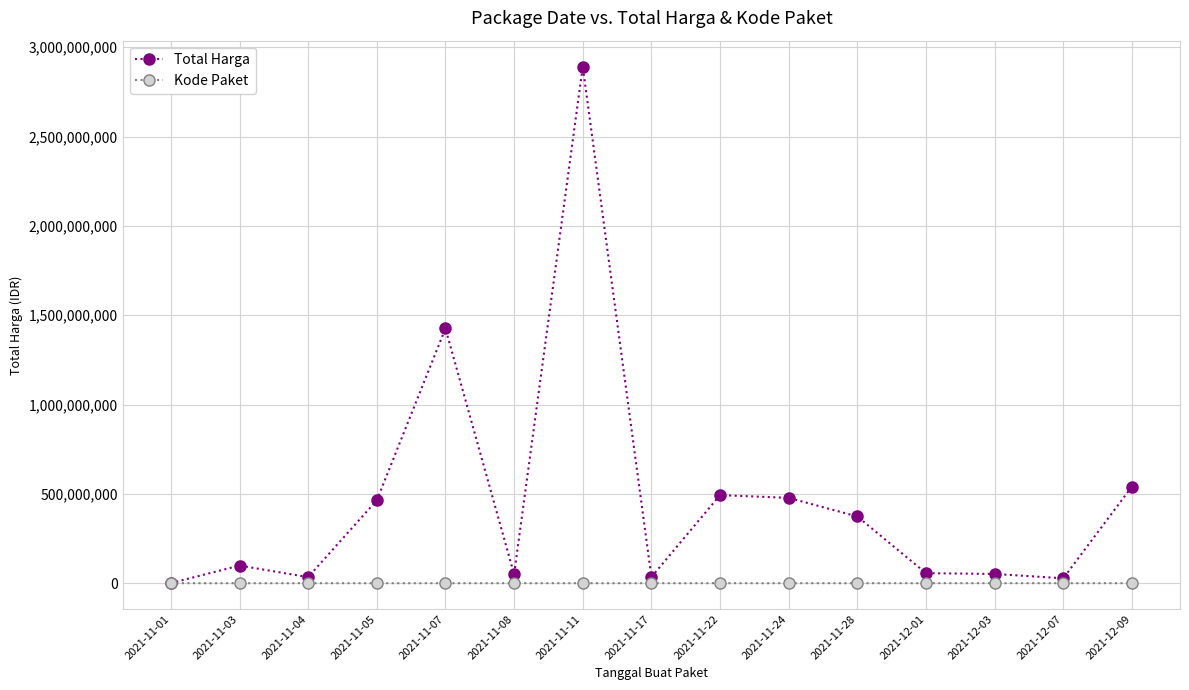

Which series changed the most between 2021-11-17 and 2021-12-09?

Total Harga